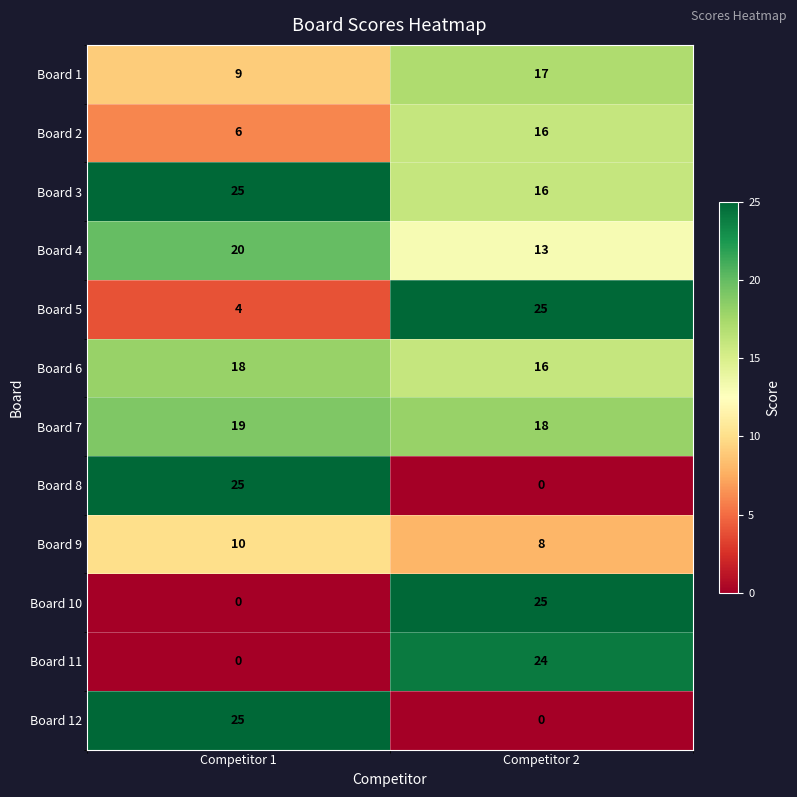

Is it true that Board 9 equals 13 at Competitor 1?

False